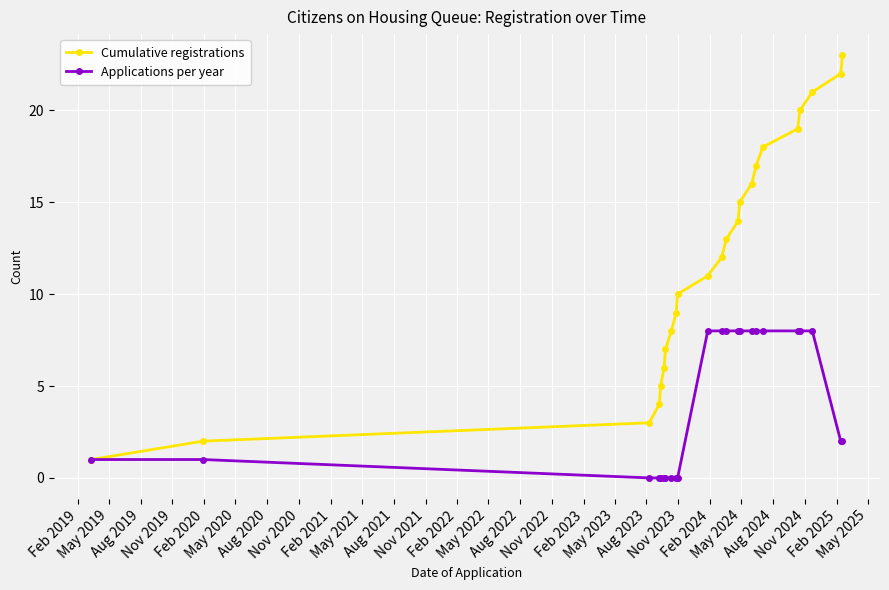

True or false: Cumulative registrations has more than 2 points higher than both neighbors.

False